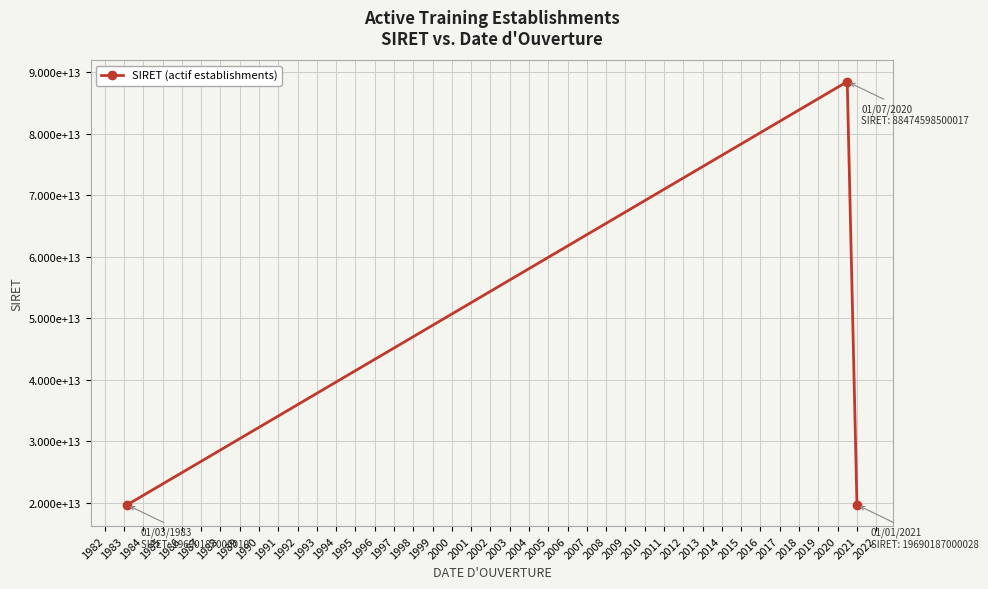

What is the sum of all values?

127854972500055